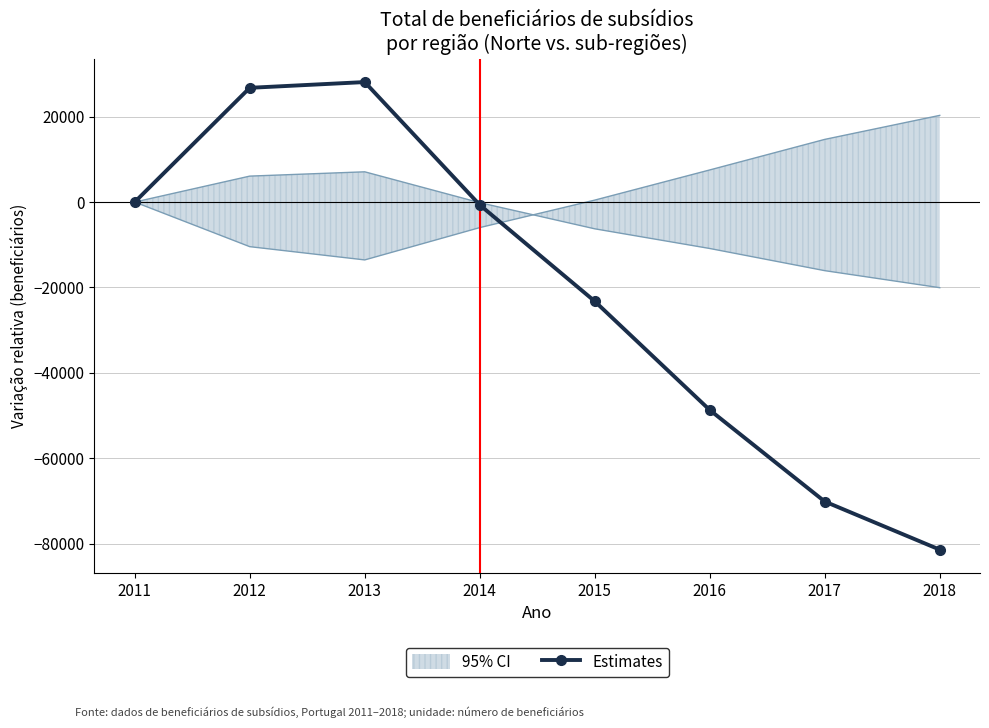

What is the value of the 4th point from the left?

-671